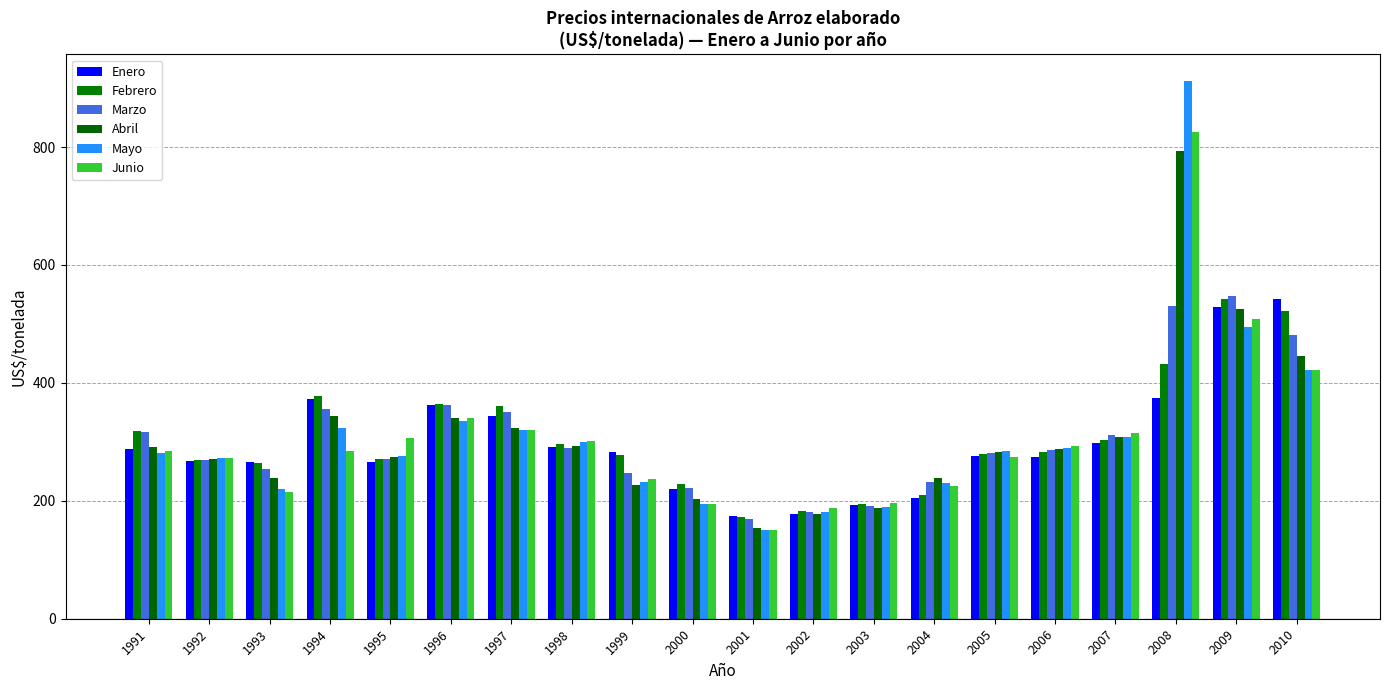

How many data points in Febrero are less than 283?

10